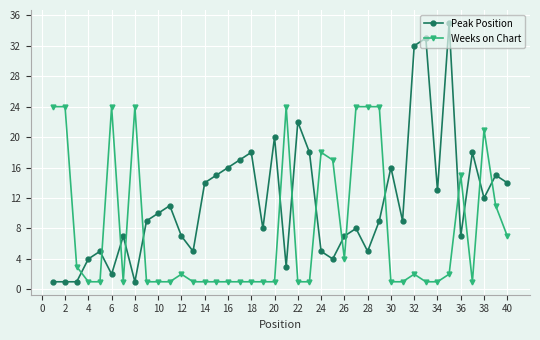

Which series has the widest spread of values?

Peak Position